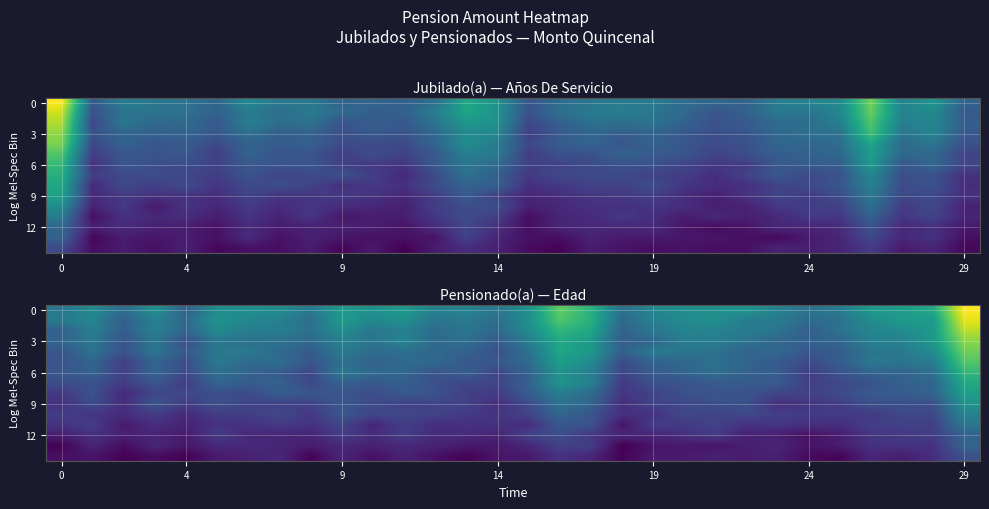

What is the total value across all series at 22?

77409.7